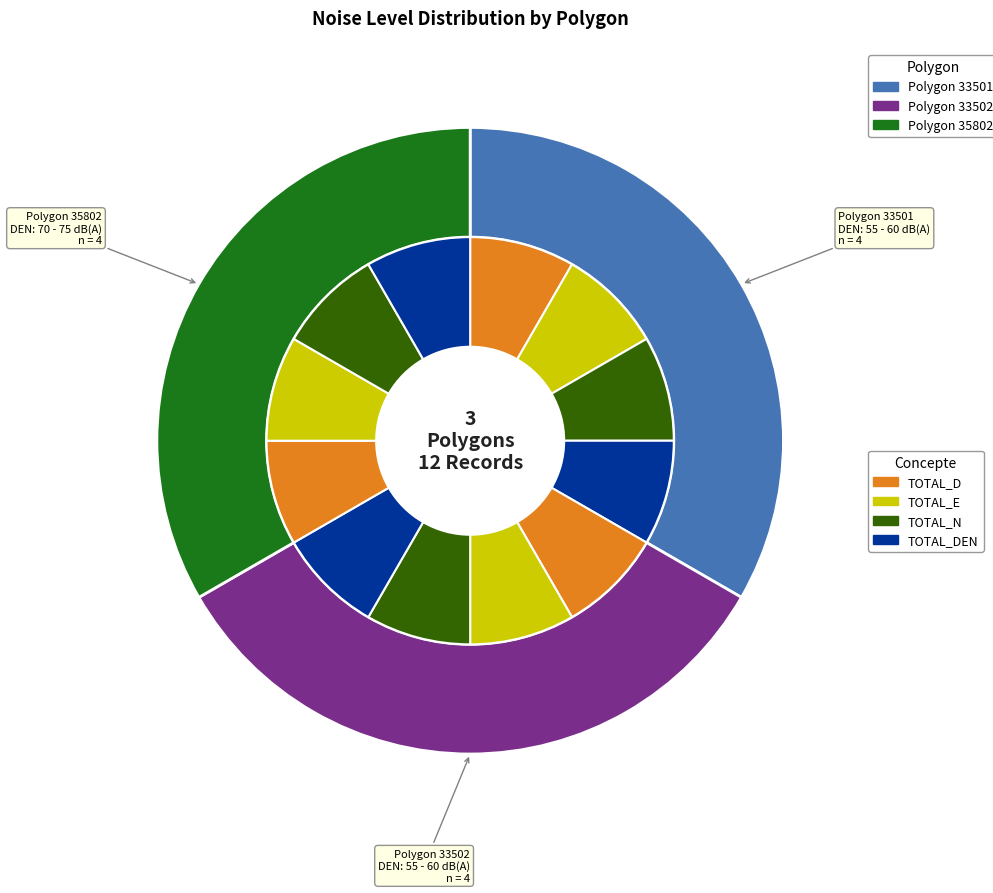

What percentage is the 33502 slice, to the nearest percent?

33%